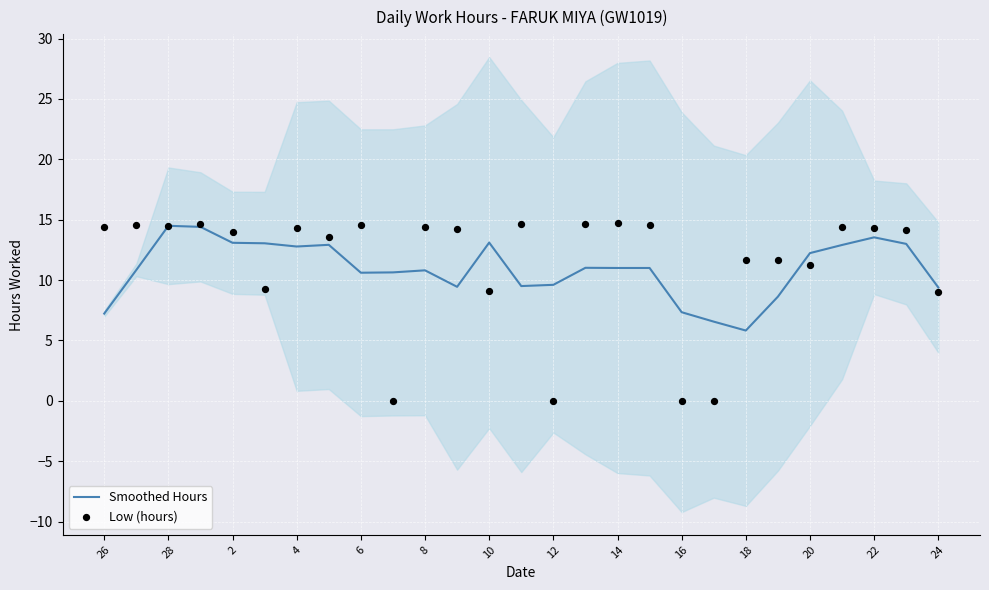

Which series contains the highest Y value?

Low (hours)